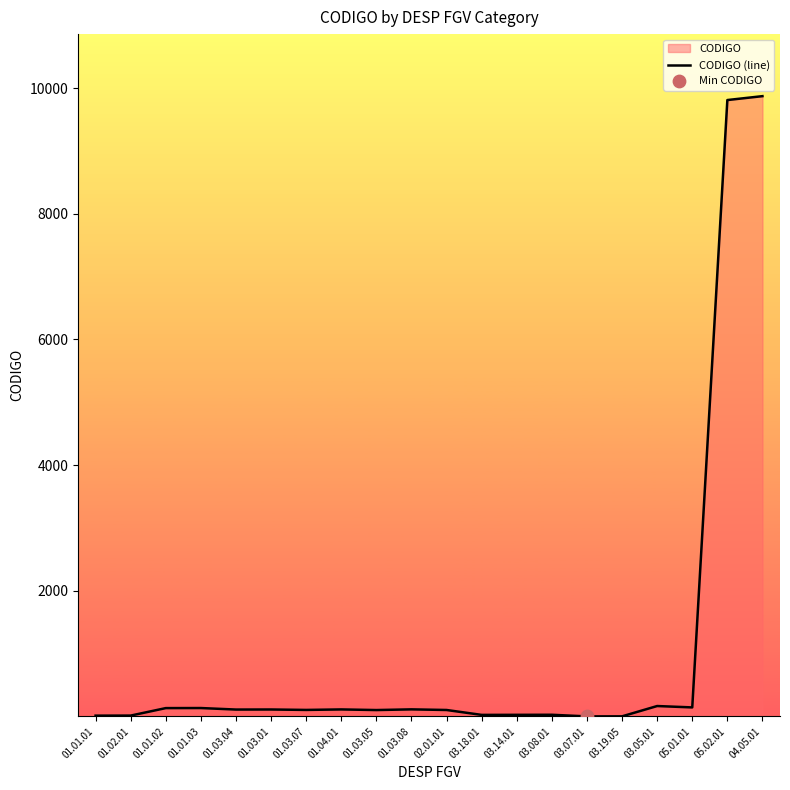

Between 01.01.02 and 01.03.07, which is larger?

01.01.02